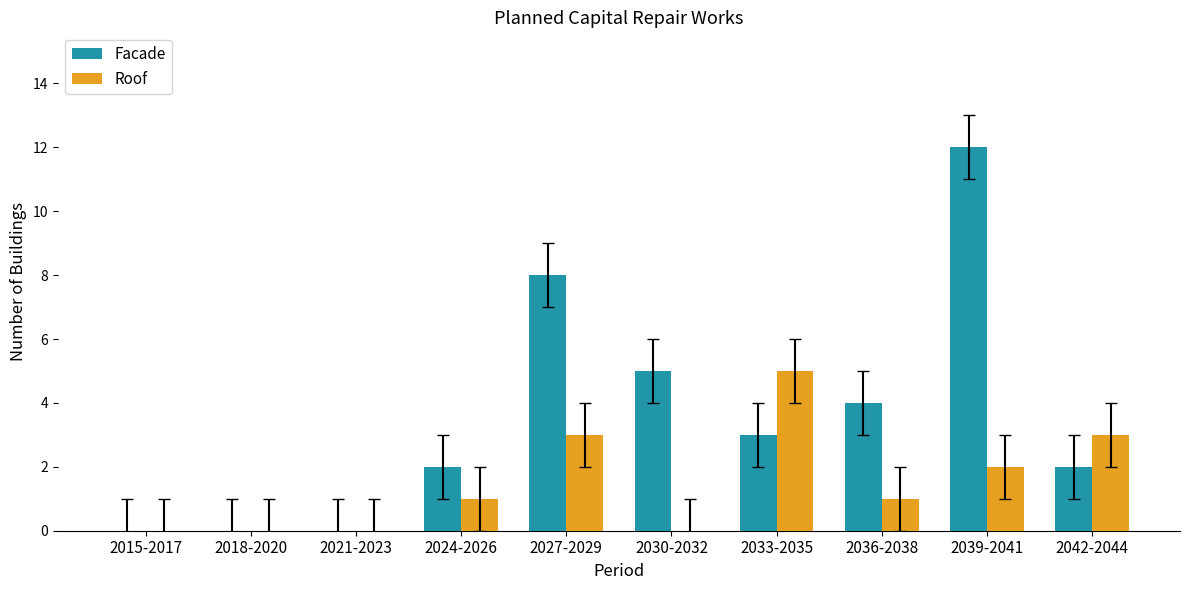

Is the value of Facade at 2039-2041 greater than the value of Roof at 2027-2029?

Yes